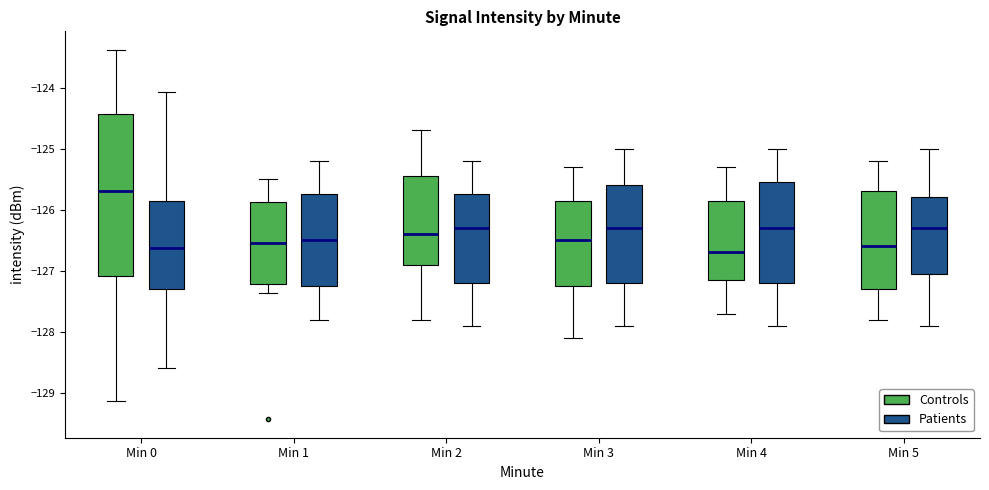

Where does the median line of the box for Min 0 (Controls) sit on the y-axis? The values are not printed on the chart, so give them approximately, as read against the axis.

-125.7